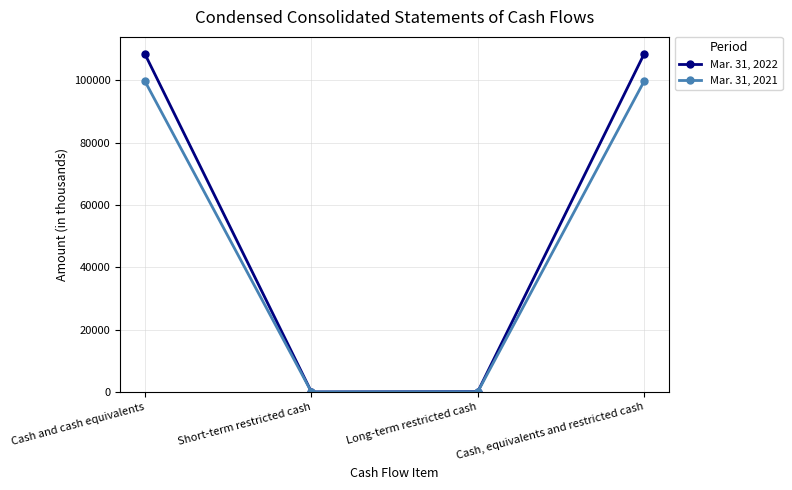

How many lines are shown in the chart?

2